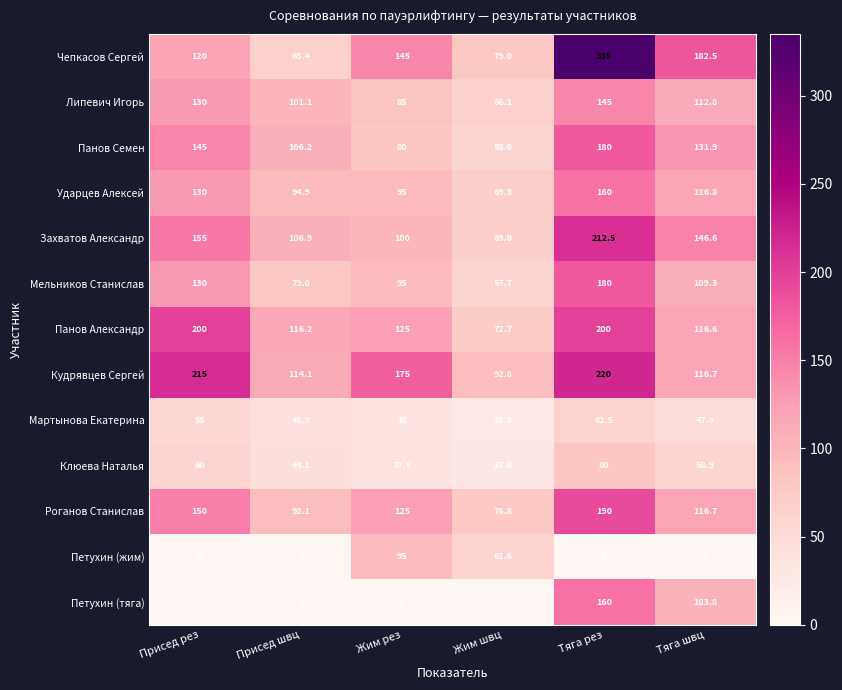

The value of Мартынова Екатерина at Тяга швц is 47.6. True or false?

True